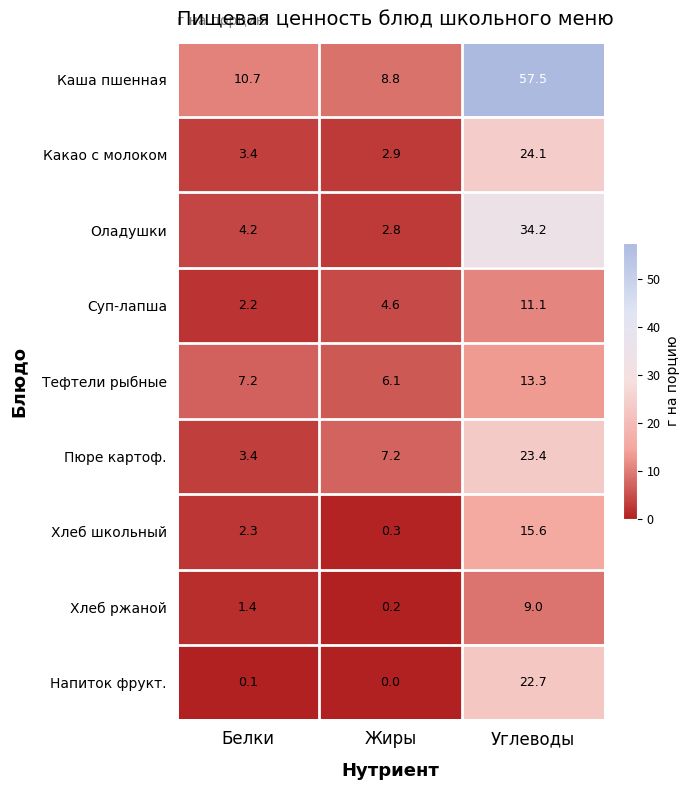

Is it true that Хлеб ржаной equals 0.2 at Жиры?

True